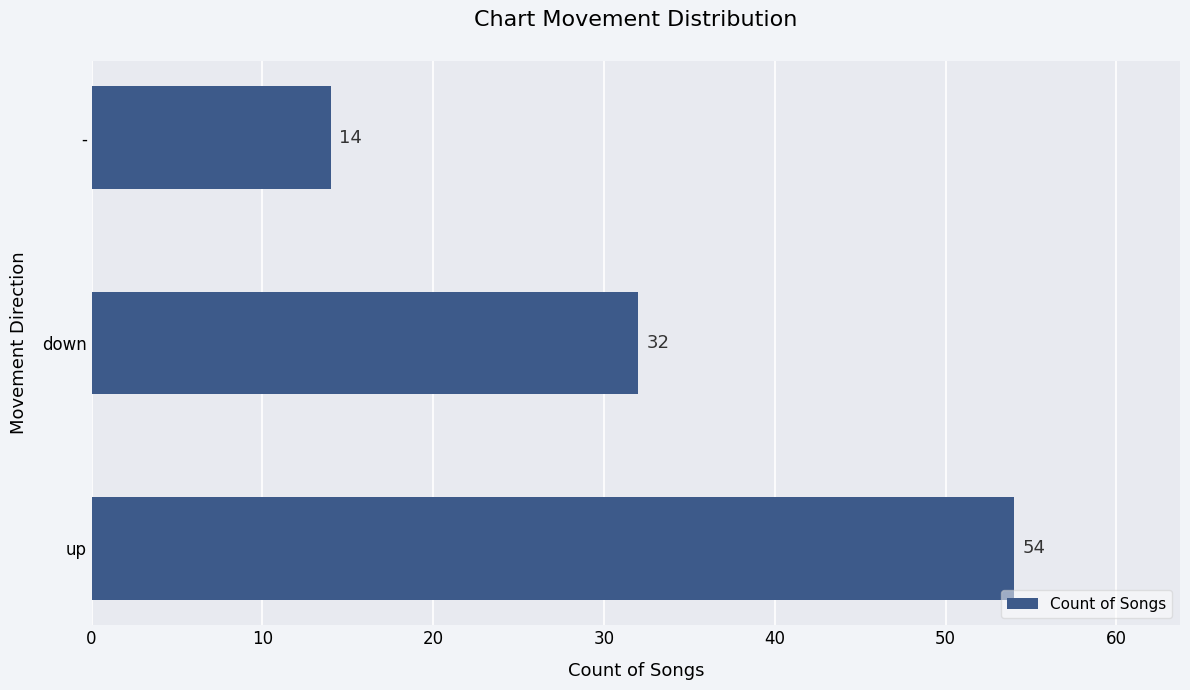

How many values are between 14 and 54?

3